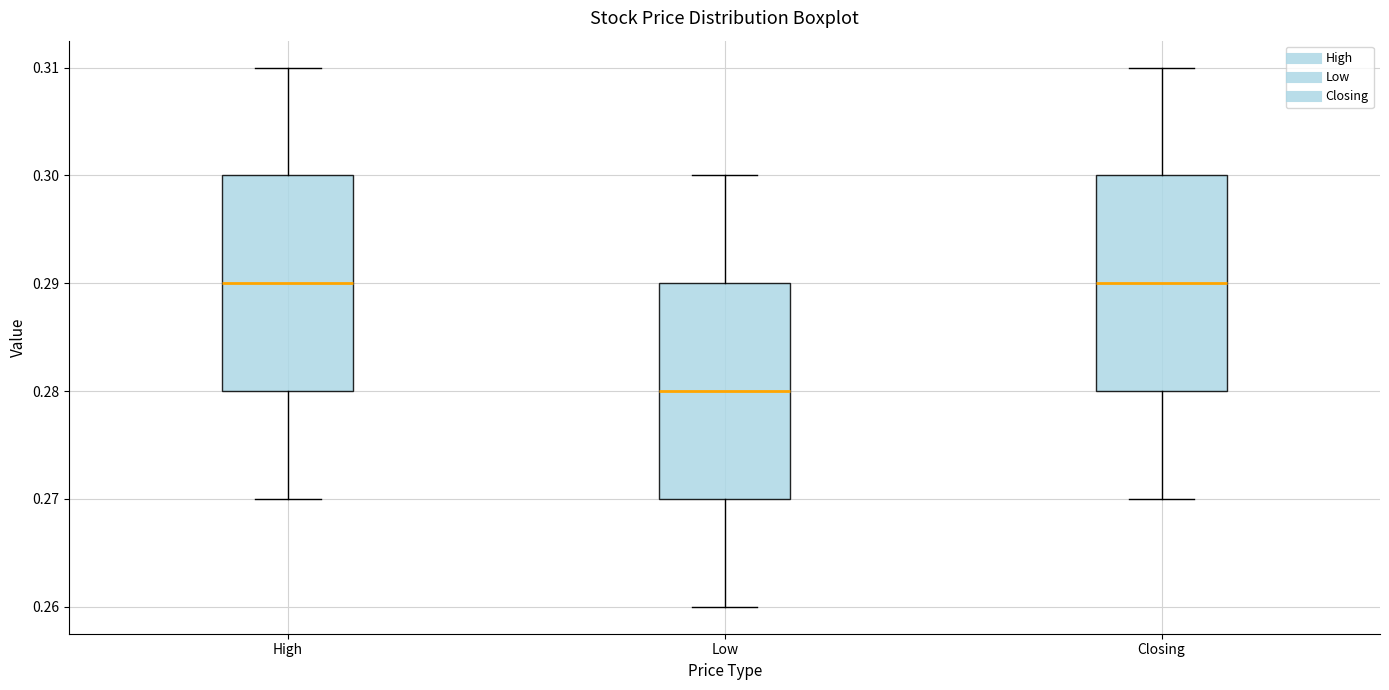

Which box's median line is the lowest?

Low